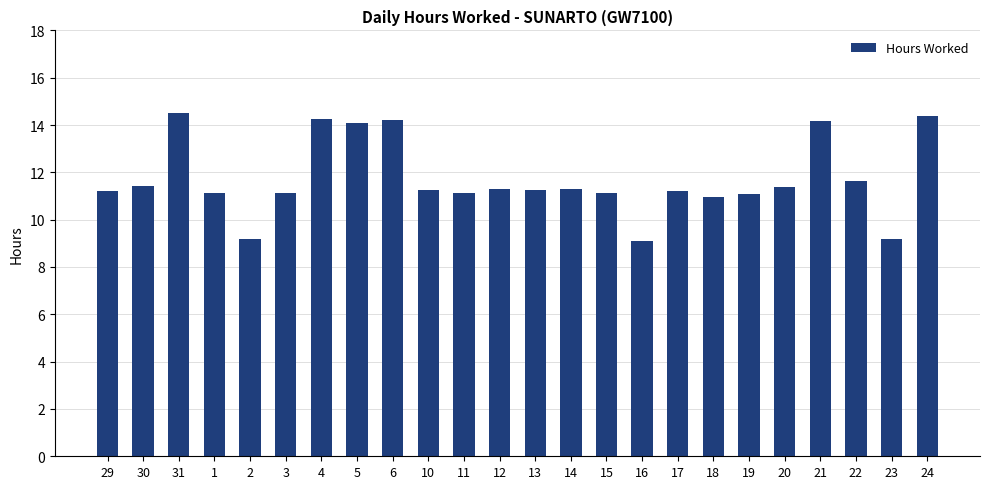

Where does the data first go above 11?

29